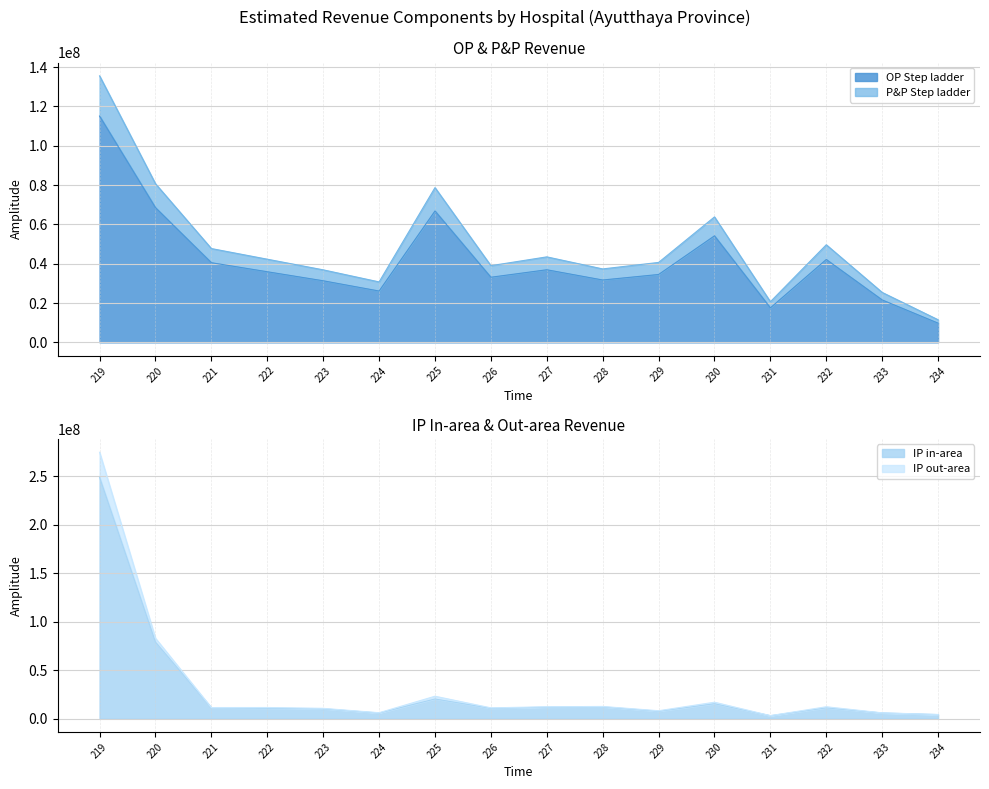

After their last crossing, which series has the higher values: OP Step ladder or IP out-area?

OP Step ladder